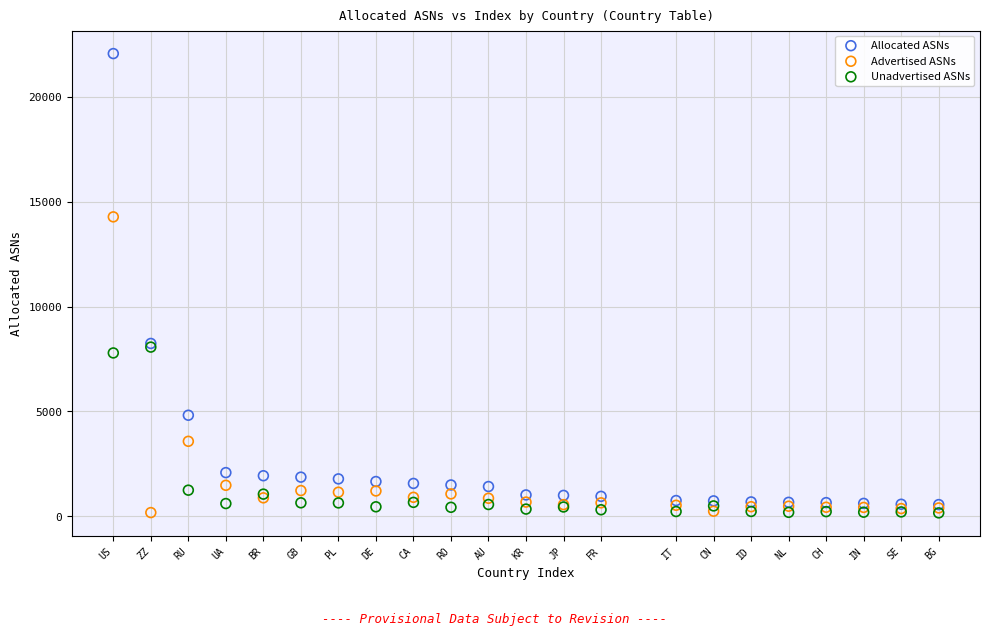

In the Advertised ASNs series, what Y value is closest to 7224?

3573